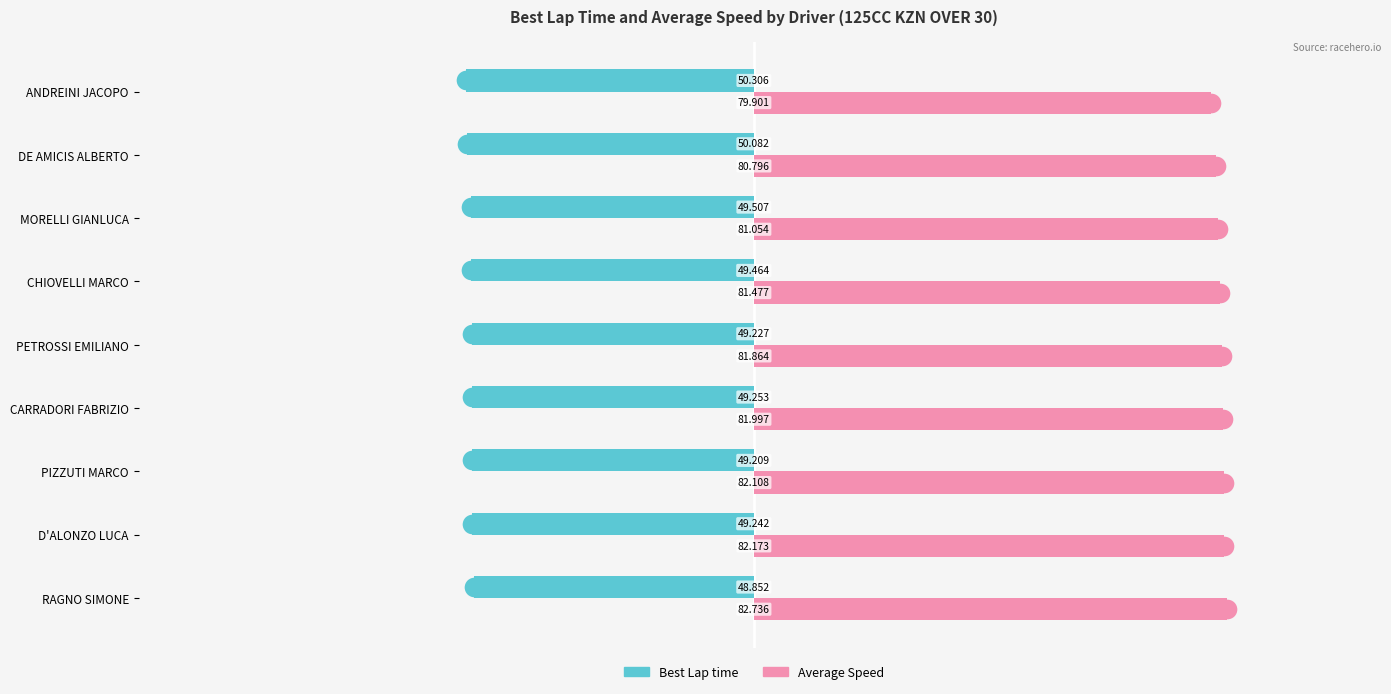

Is the value of Best Lap time at DE AMICIS ALBERTO greater than the value of Average Speed at DE AMICIS ALBERTO?

No